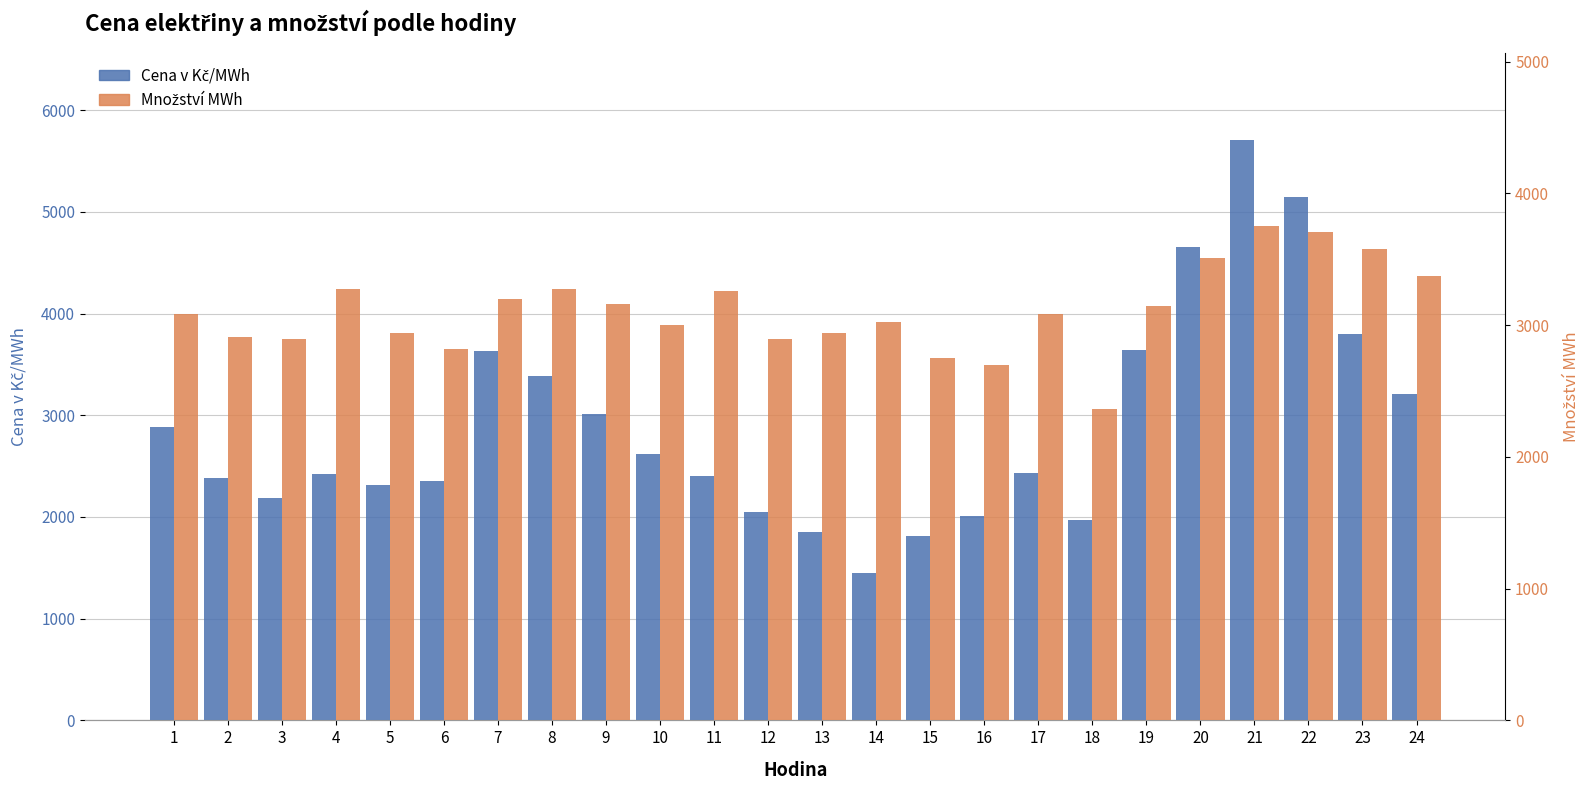

What is the value of the Cena v Kč/MWh bar at the 8th from the left?

3387.1